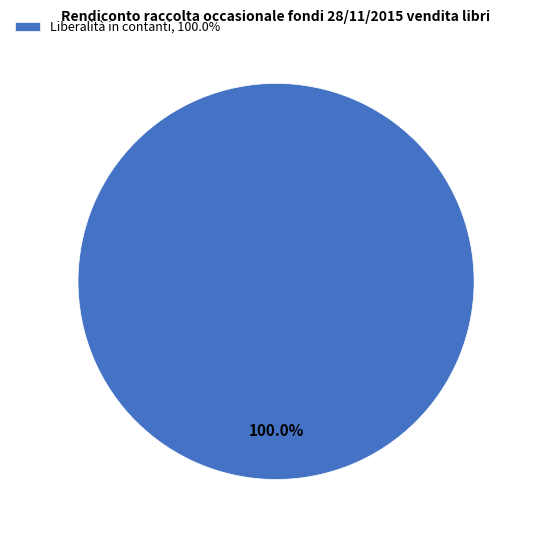

Does Liberalità in contanti, 100.0% account for over 50% of the chart?

Yes